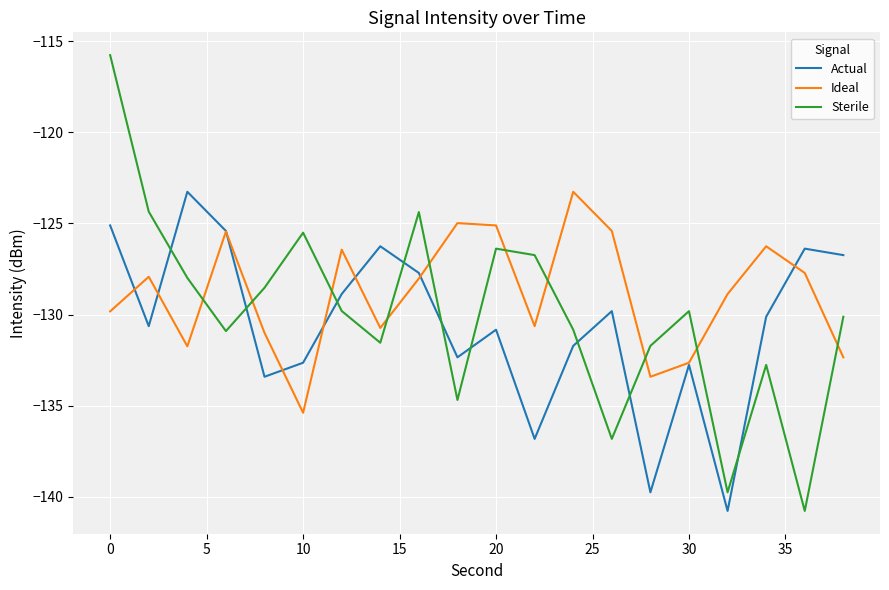

What are all the series names shown in the legend?

Actual, Ideal, Sterile